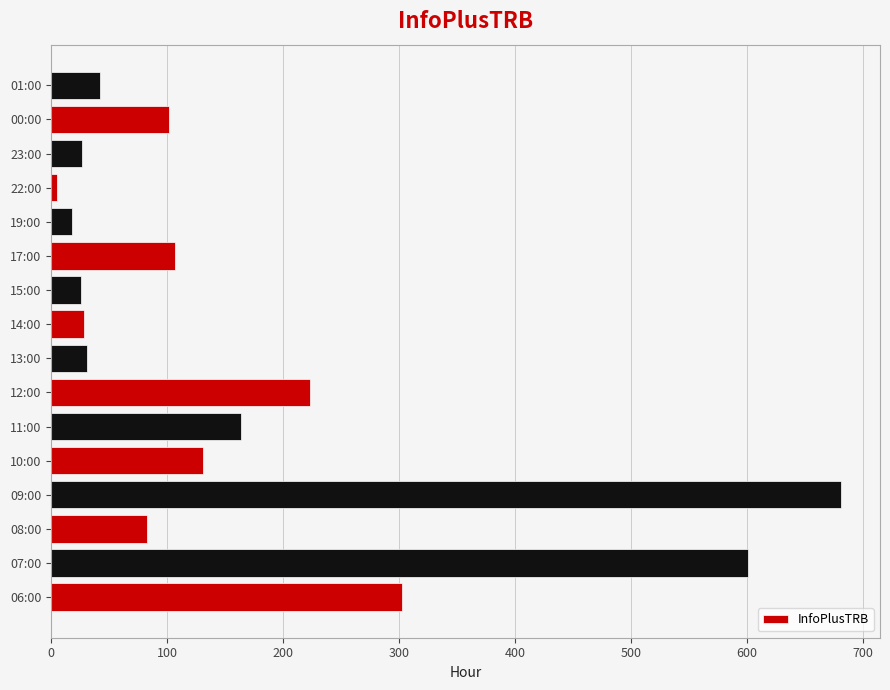

What is the ratio of the value at 23:00 to the value at 15:00?

1.0